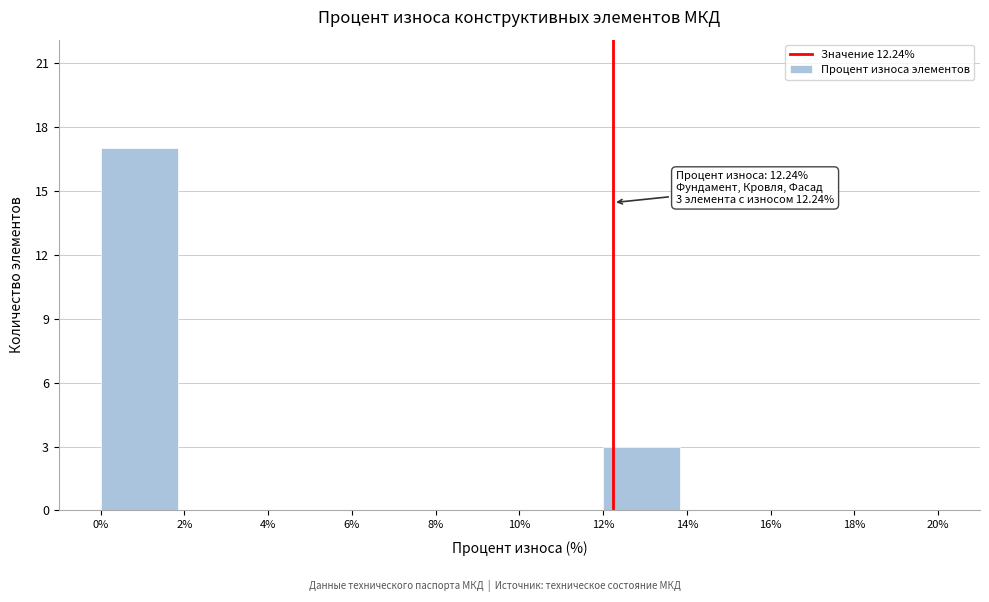

Which range on the x-axis has the tallest bar?

0% to 2%